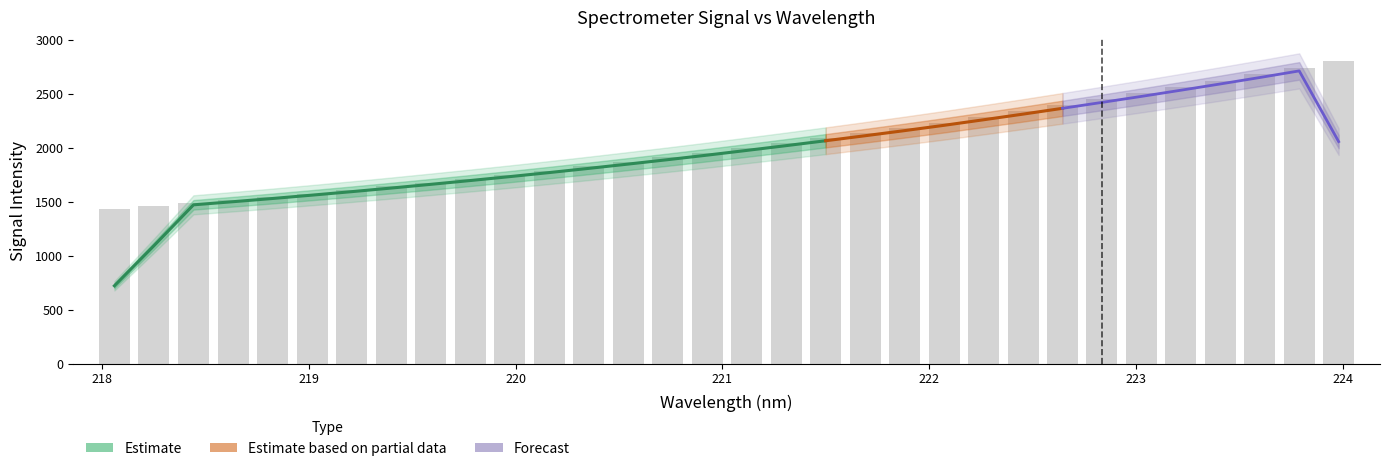

What is the difference between the values at 223.7895 and 218.6332?

1227.4